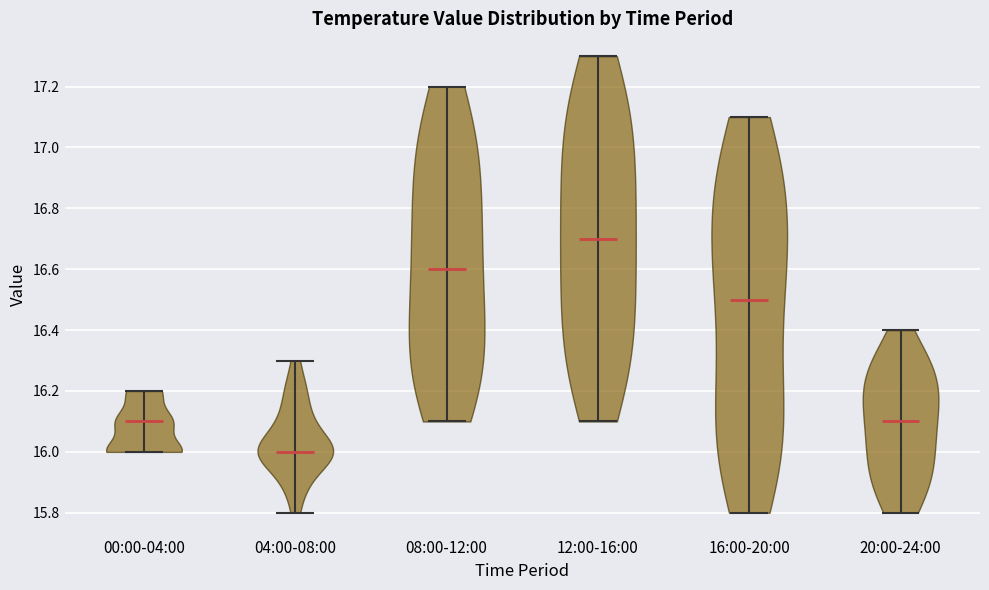

Which violin has the lowest median line?

04:00-08:00